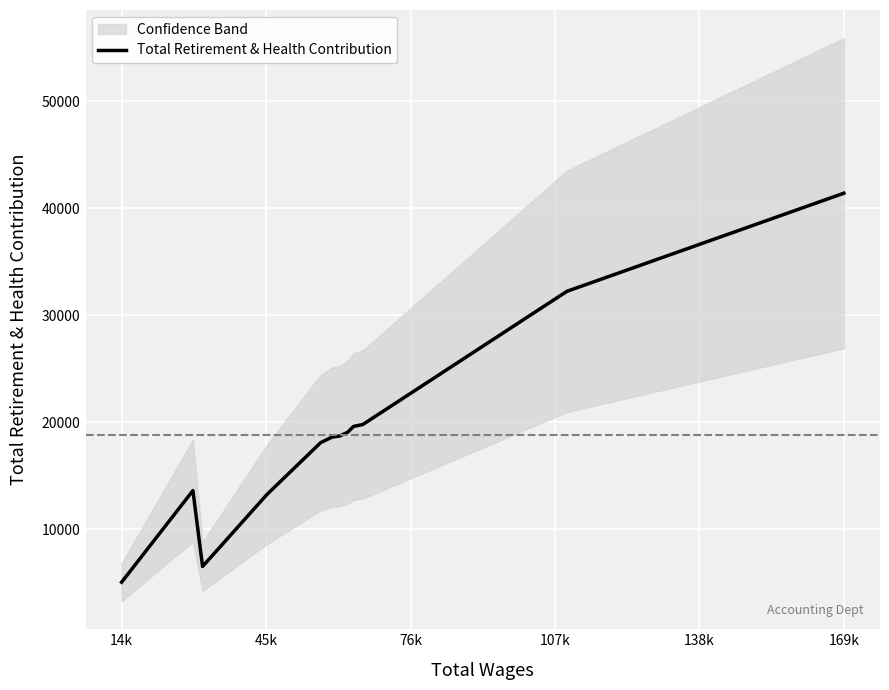

What is the smallest value displayed?

5045